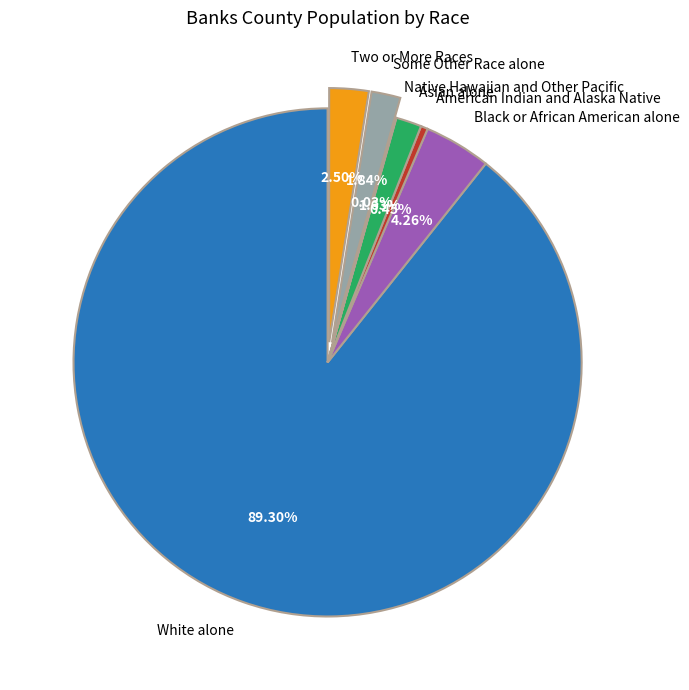

Does White alone account for over 50% of the chart?

Yes